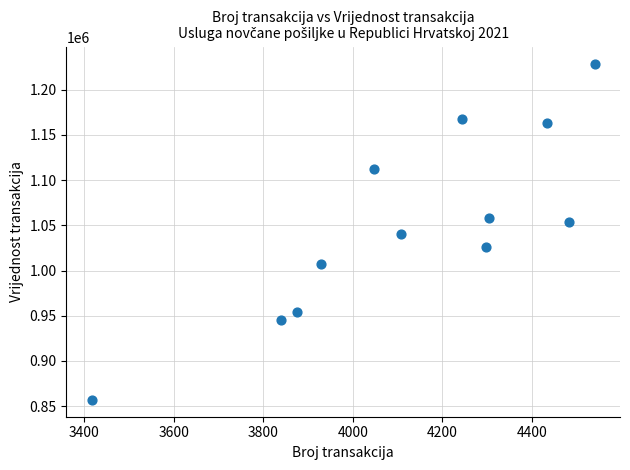

What is the range of Y values (max minus min)?

372195.8